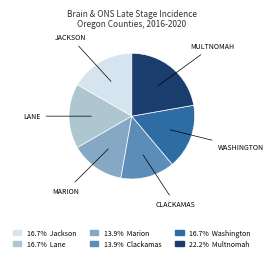

Count the number of slices in the pie.

6